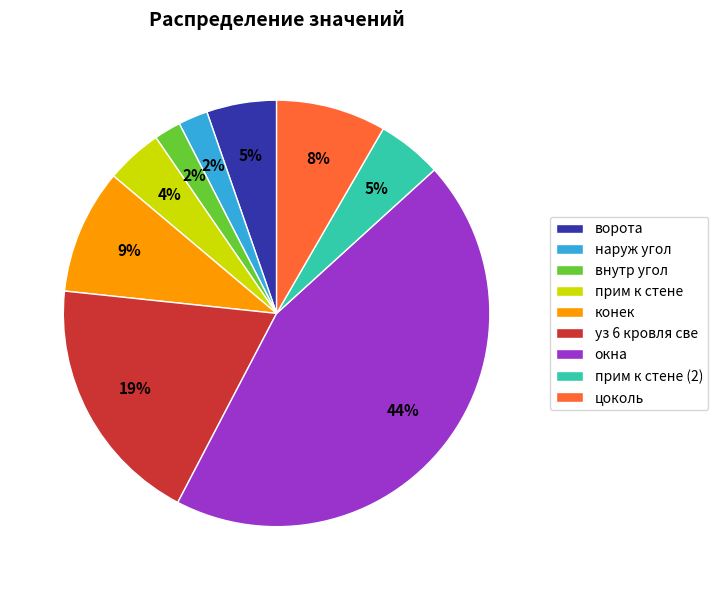

Between наруж угол and прим к стене, which is larger?

прим к стене